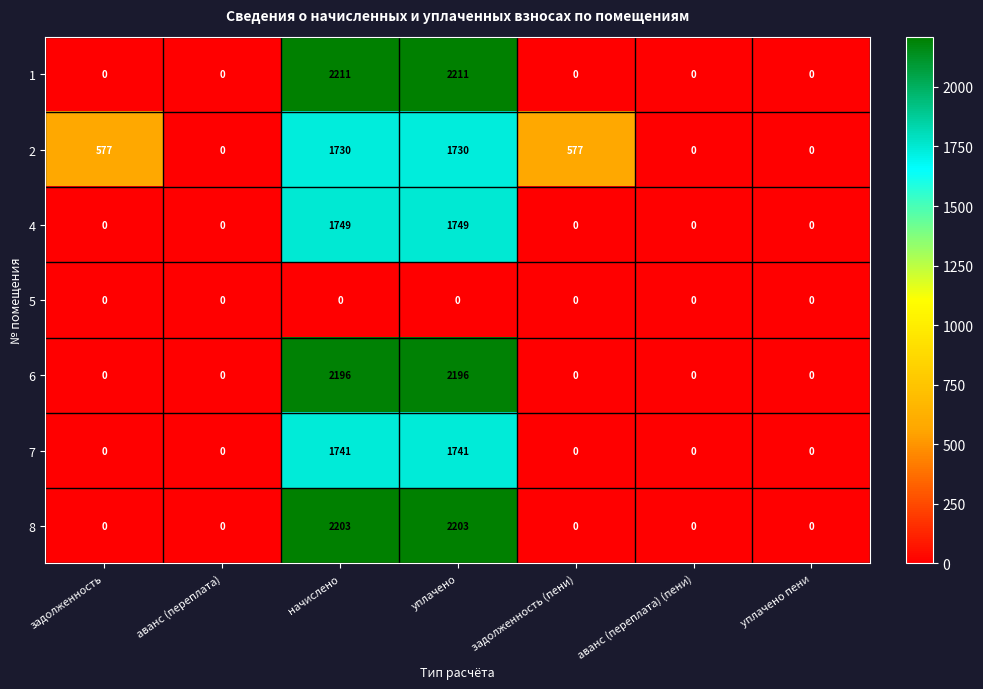

Rank the series by their maximum value, from lowest to highest.

5, 2, 7, 4, 6, 8, 1